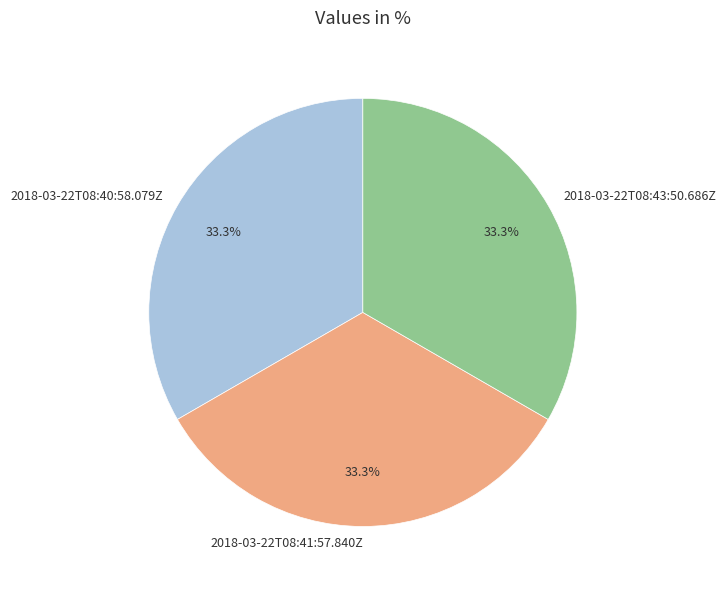

What percentage do 2018-03-22T08:40:58.079Z and 2018-03-22T08:41:57.840Z together represent?

66.7%